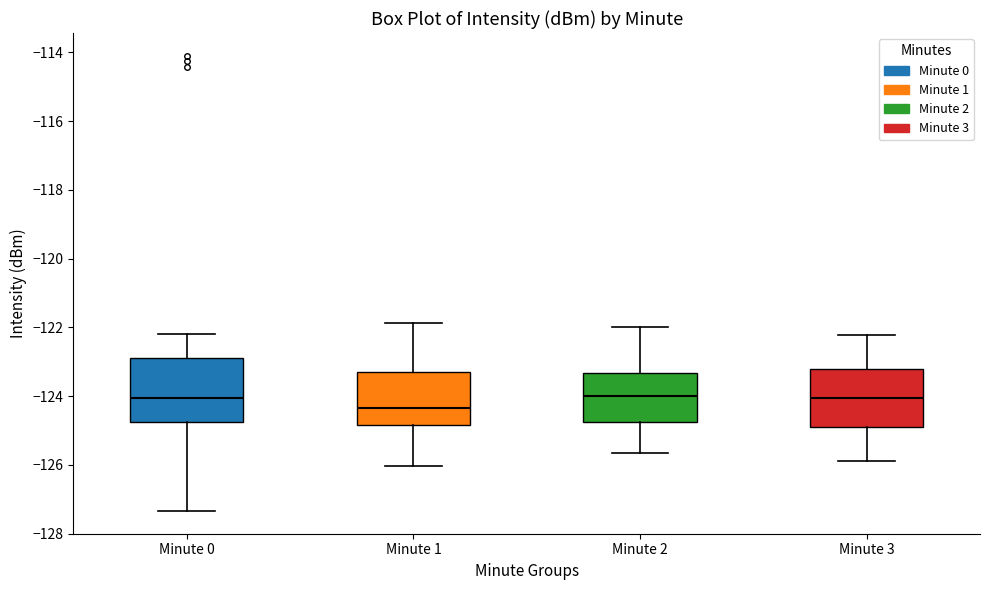

Where does the upper whisker of the box for Minute 0 end on the y-axis? The values are not printed on the chart, so give them approximately, as read against the axis.

-122.2